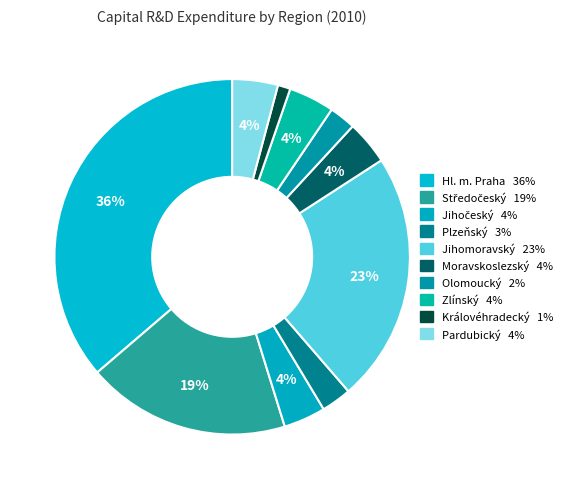

Combined, what portion of the pie is Královéhradecký and Zlínský?

5.3%